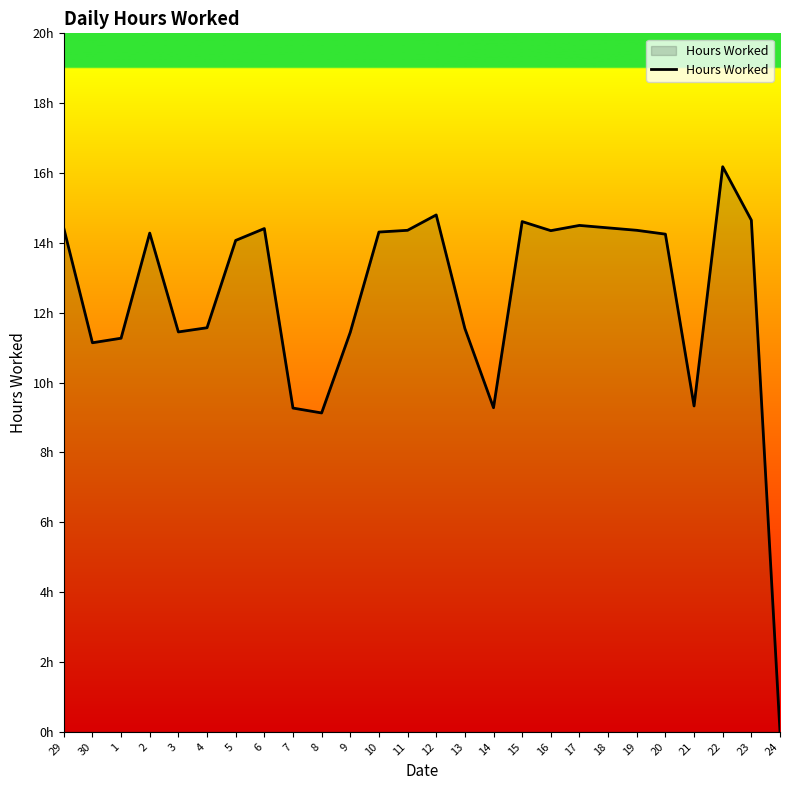

Which category has the lowest value across all series?

24